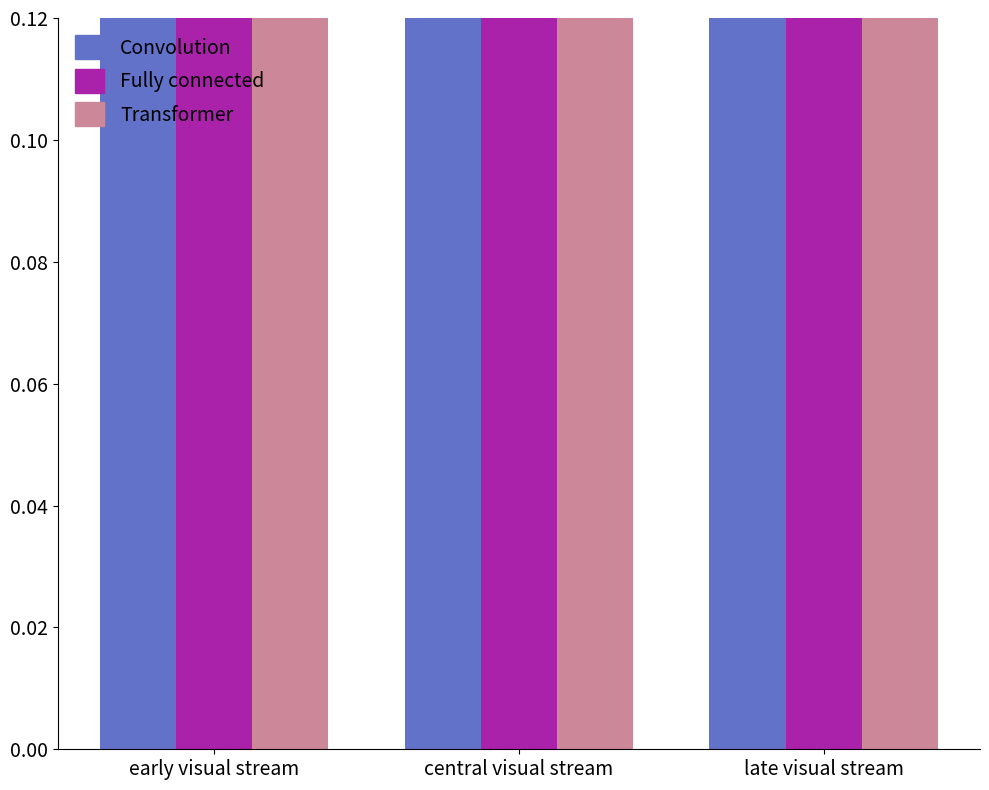

How many data points does each series have?

3